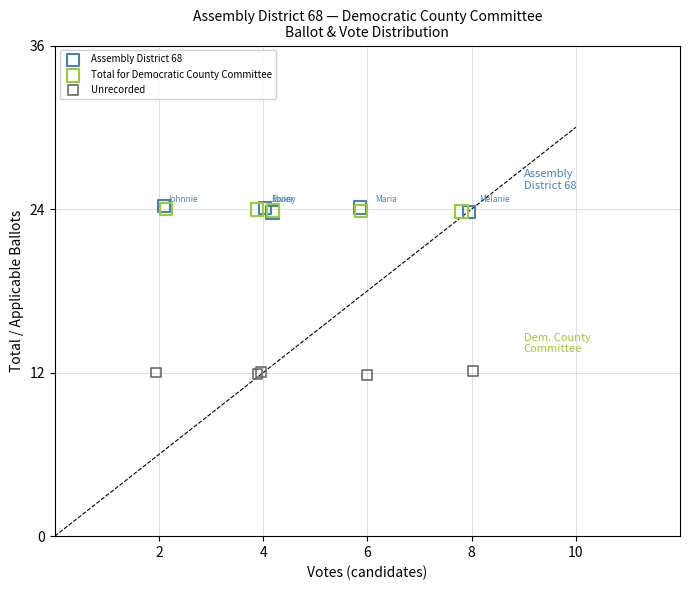

Which series contains the lowest Y value?

Unrecorded